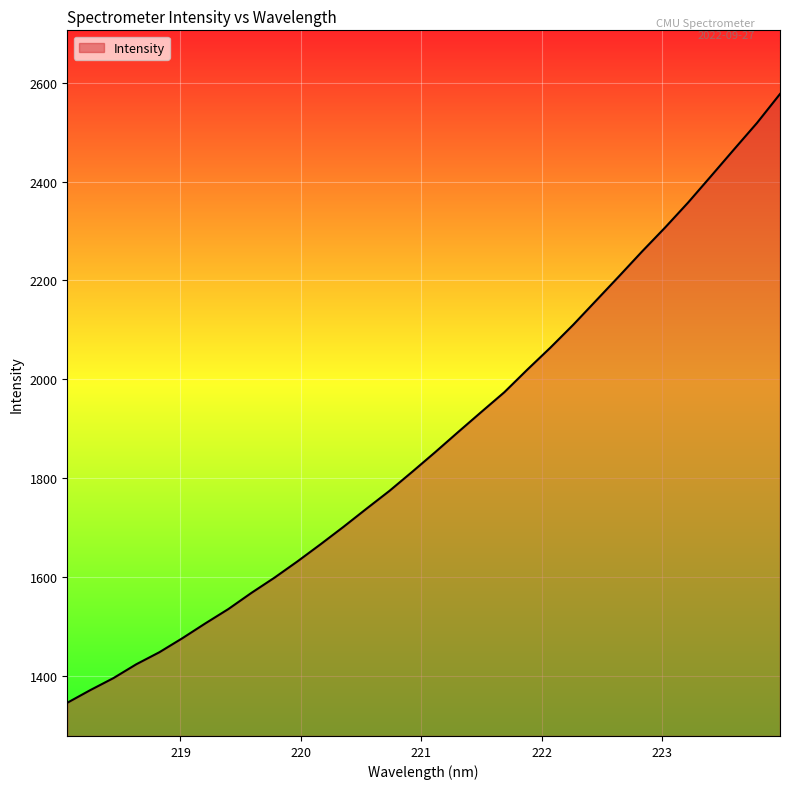

What is the difference between the maximum and minimum values?

1232.9